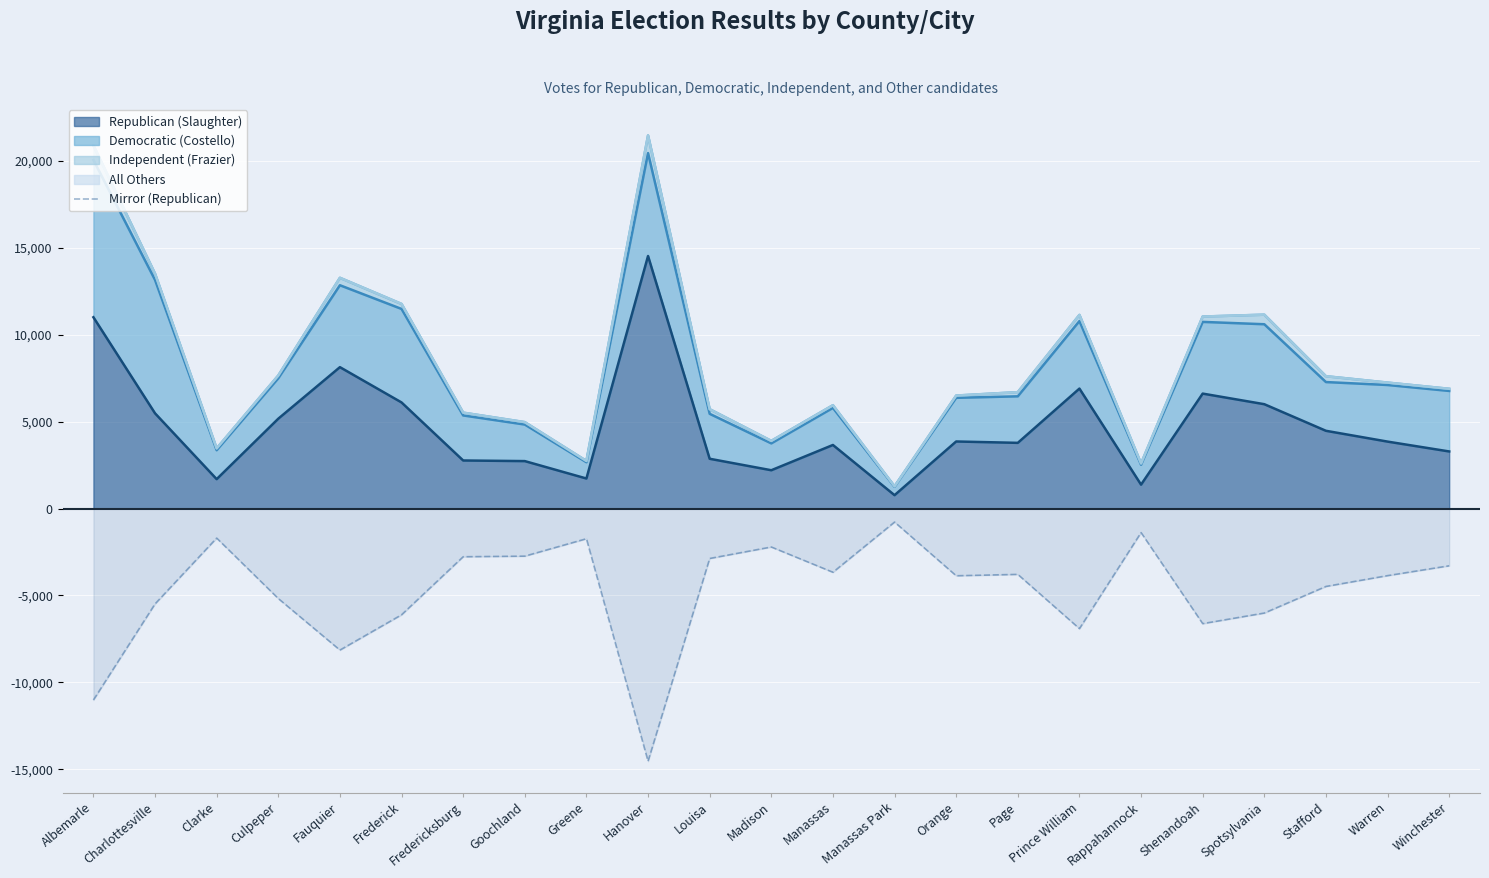

Where is the data nearest to the value -7657?

Fauquier